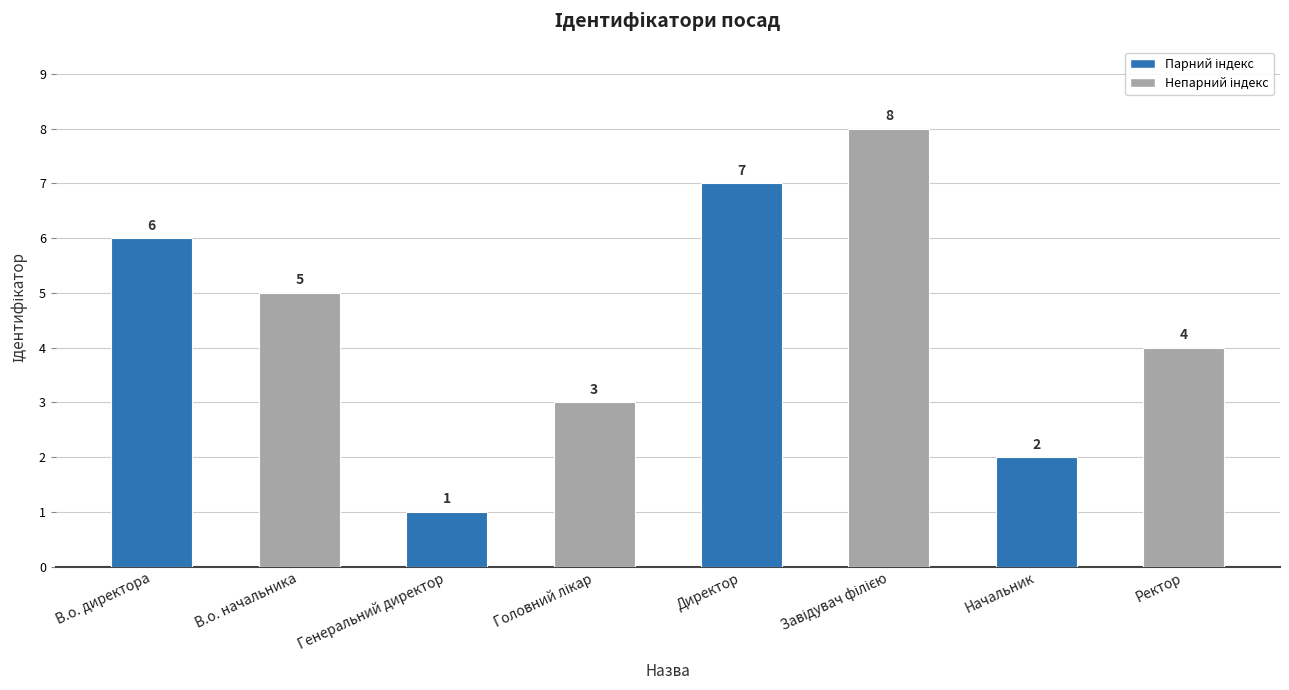

At which category does the chart reach its minimum across all series?

Генеральний директор